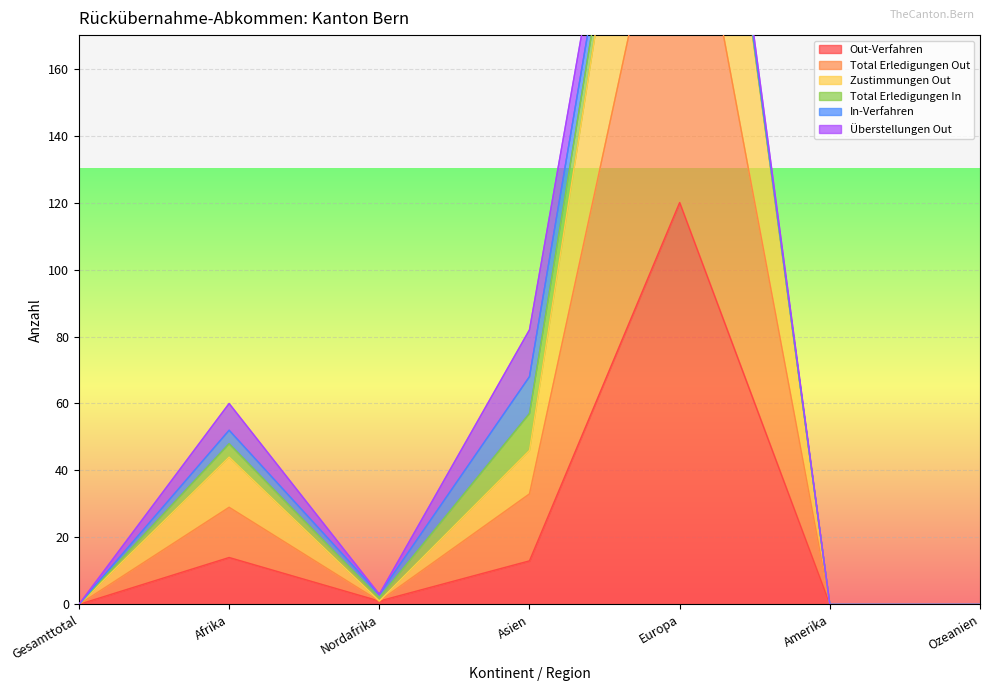

Is the value of Total Erledigungen Out at Europa greater than the value of Zustimmungen Out at Amerika?

Yes